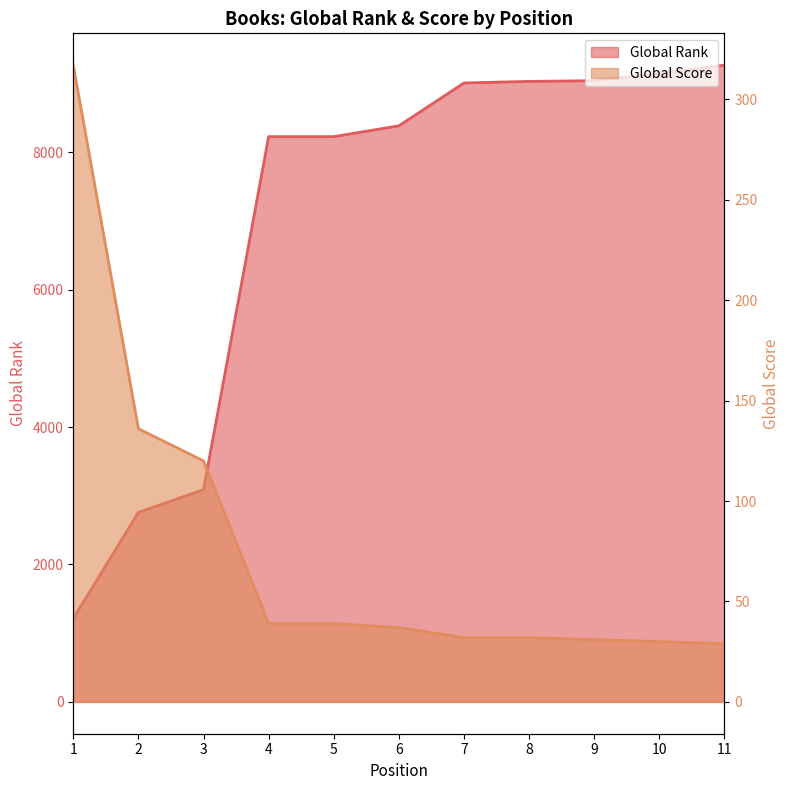

Rank the series at 11 from lowest to highest value.

Global Score, Global Rank